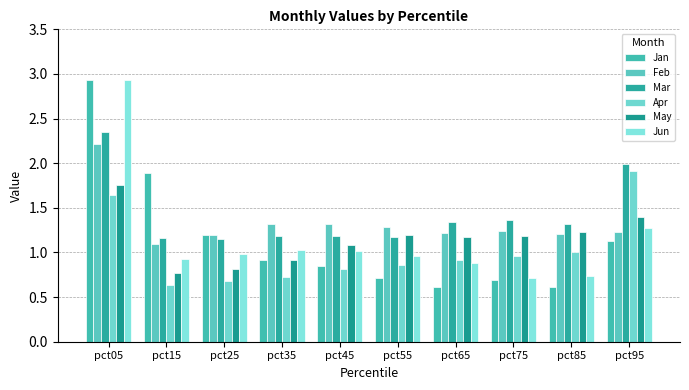

What is the sum of the Apr values at pct05 and pct75?

2.6